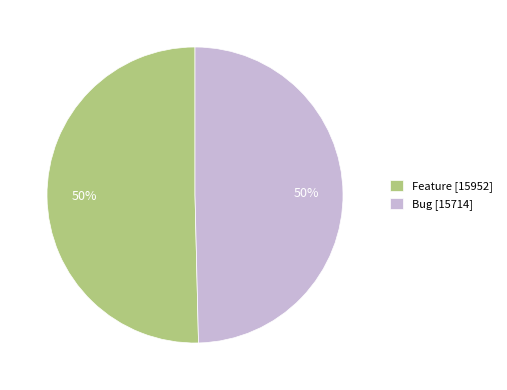

Combined, do Bug [15714] and Feature [15952] account for over 50%?

Yes